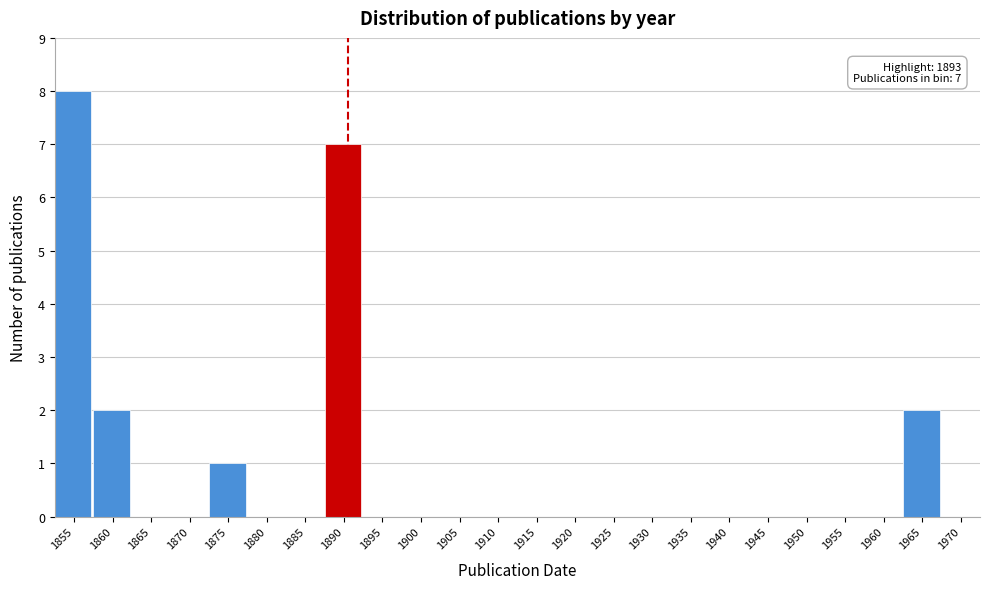

Reading left to right, list all the values displayed in this chart.

1855=8	1860=2	1865=0	1870=0	1875=1	1880=0	1885=0	1890=7	1895=0	1900=0	1905=0	1910=0	1915=0	1920=0	1925=0	1930=0	1935=0	1940=0	1945=0	1950=0	1955=0	1960=0	1965=2	1970=0